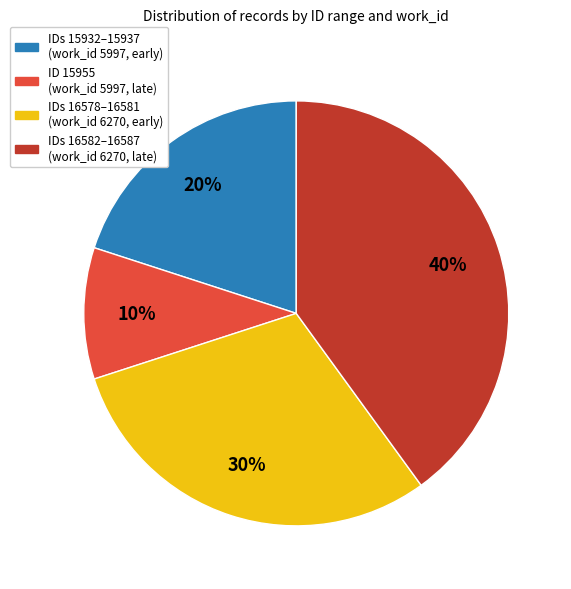

Does IDs 16582–16587 (work_id 6270, late) represent more than half of the total?

No